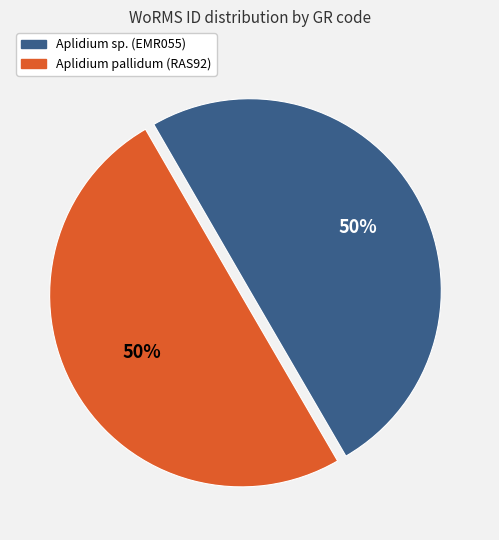

Approximately how many times larger is the value at Aplidium sp. (EMR055) compared to Aplidium pallidum (RAS92)?

1.0